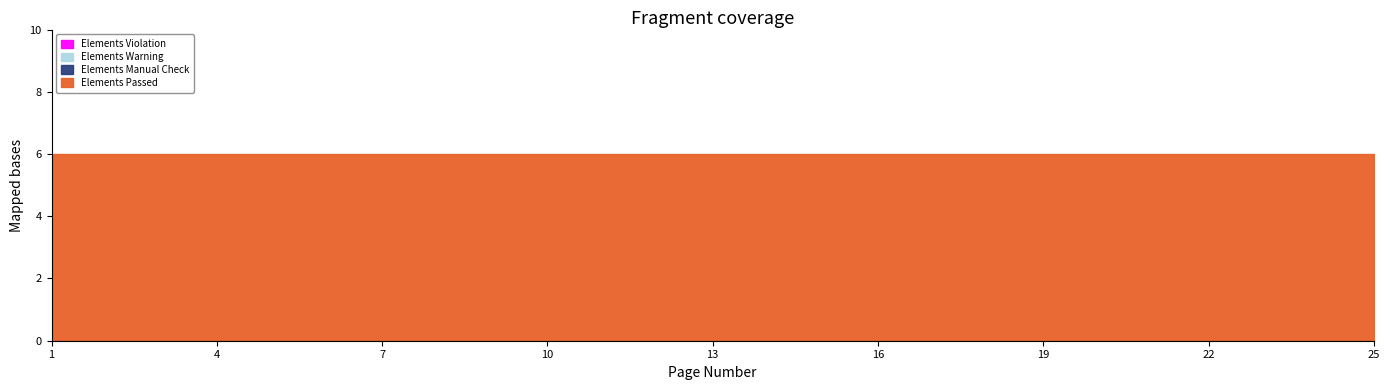

At which category is the sum across all series the highest?

1